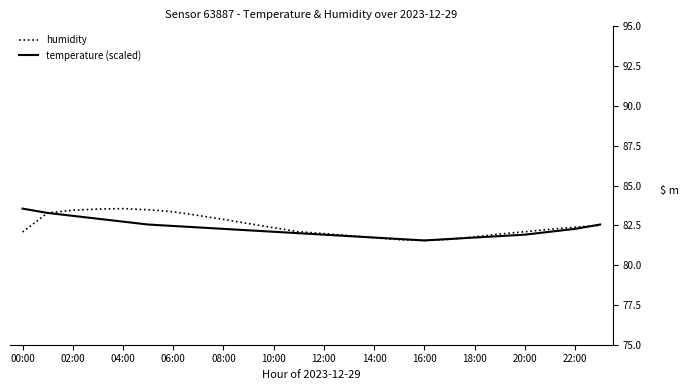

What is the total value across all series at 20:00?

164.0